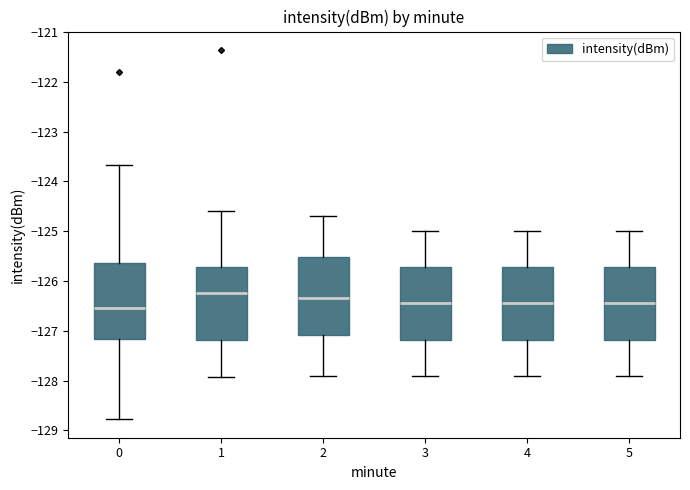

Reading left to right, read every box against the y-axis: the position of its median line, the range the box covers, and the ends of its whiskers. The values are not printed on the chart, so give them approximately, as read against the axis.

0: median -126.5, box -127.2 to -125.6, whiskers -128.8 to -123.7
1: median -126.2, box -127.2 to -125.7, whiskers -127.9 to -124.6
2: median -126.3, box -127.1 to -125.5, whiskers -127.9 to -124.7
3: median -126.4, box -127.2 to -125.7, whiskers -127.9 to -125.0
4: median -126.4, box -127.2 to -125.7, whiskers -127.9 to -125.0
5: median -126.4, box -127.2 to -125.7, whiskers -127.9 to -125.0